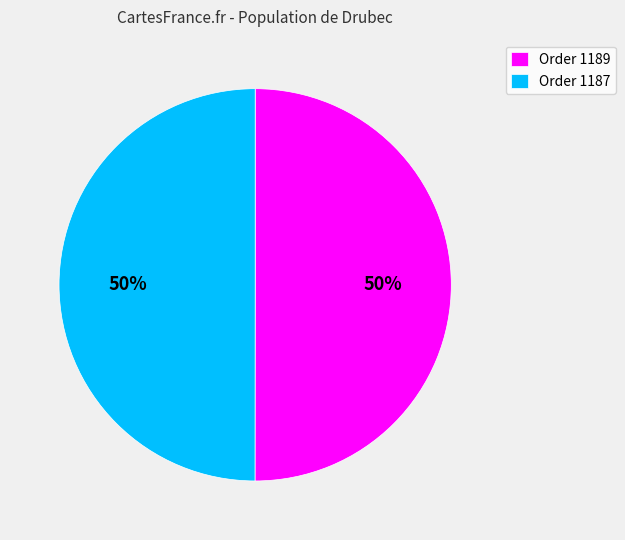

To the nearest percent, what is the average slice percentage?

50%